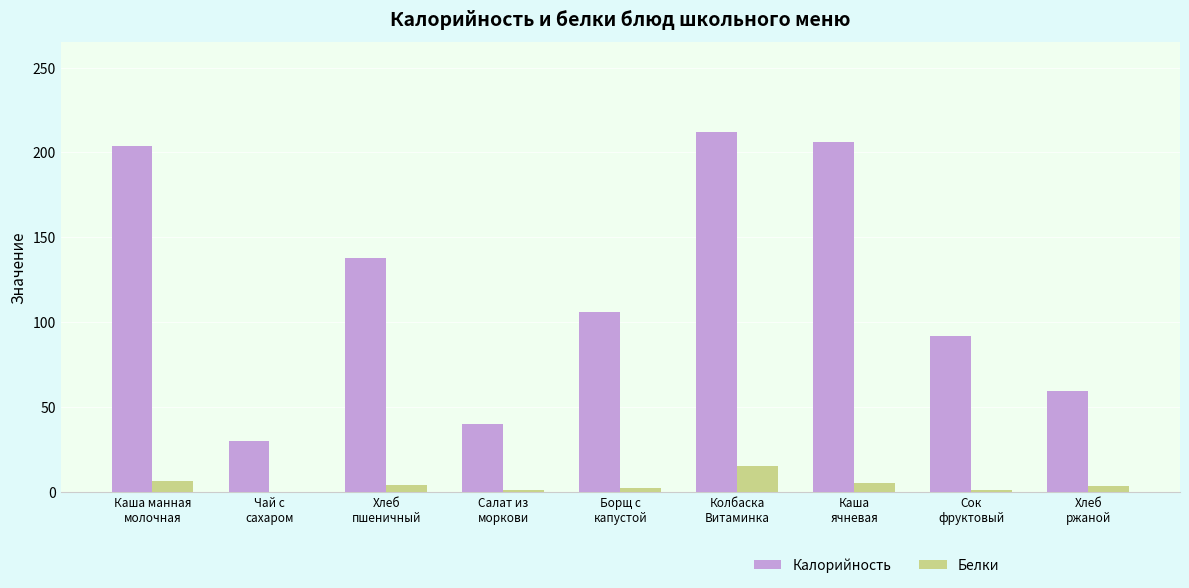

At which category is the sum across all series the highest?

Колбаска
Витаминка